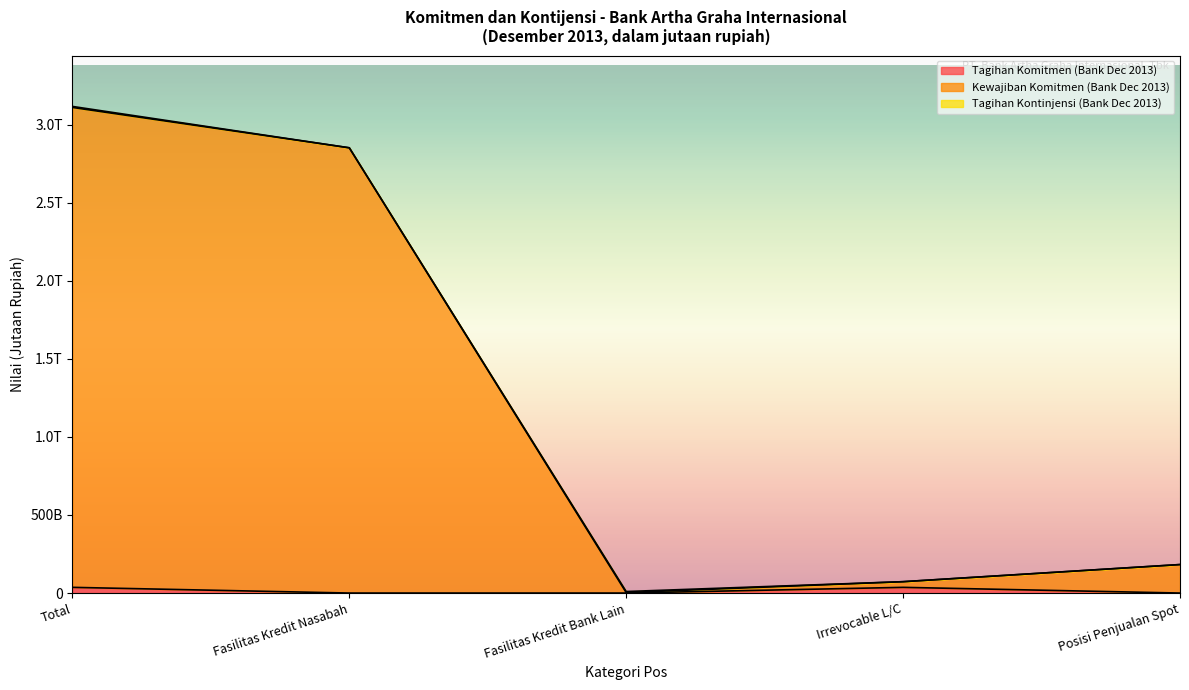

Reading left to right, list all the values displayed in this chart.

Tagihan Komitmen (Bank Dec 2013): 36510	0	0	36510	0
Kewajiban Komitmen (Bank Dec 2013): 3110600	2852133	3129	72788	182550